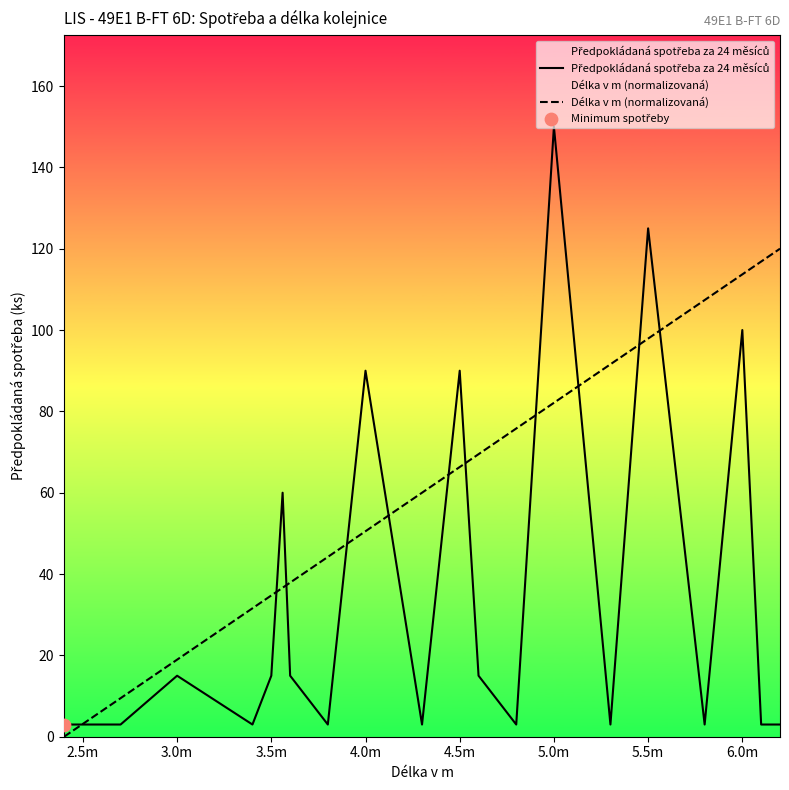

Which series has the largest total across all categories?

Délka v m (normalizovaná)